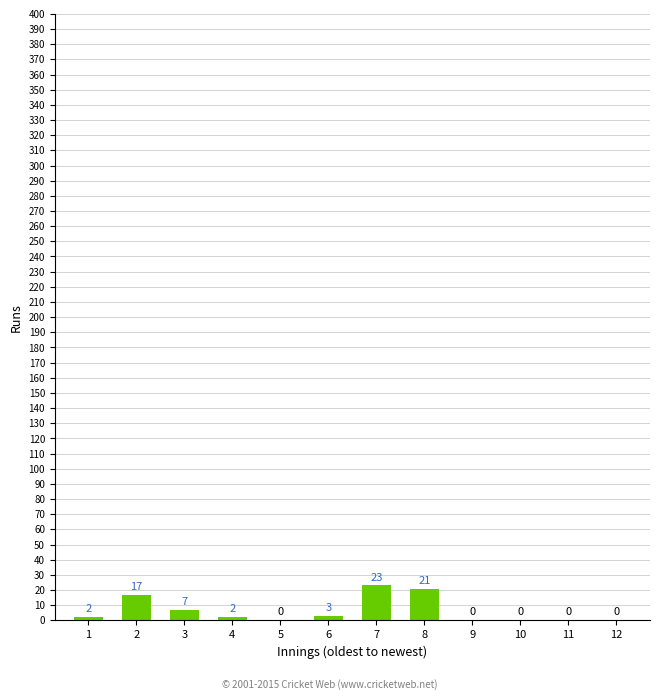

What is the sum of the values at 2 and 10?

17